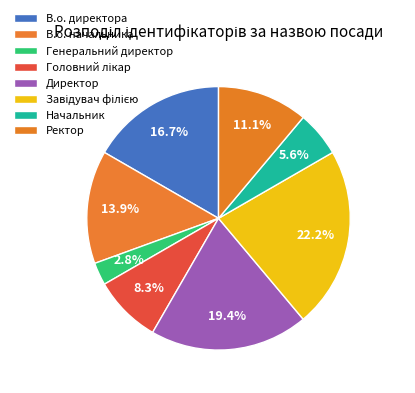

Count the number of slices in the pie.

8